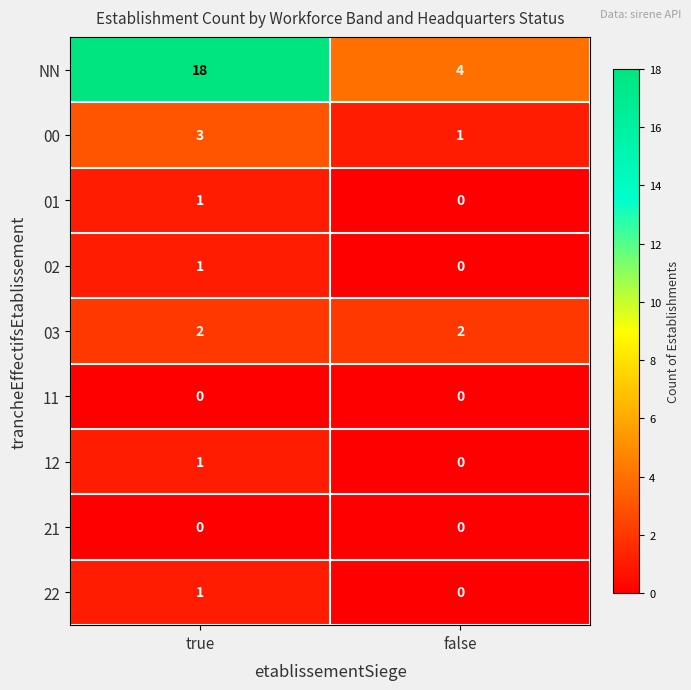

What is the total value across all series at true?

27